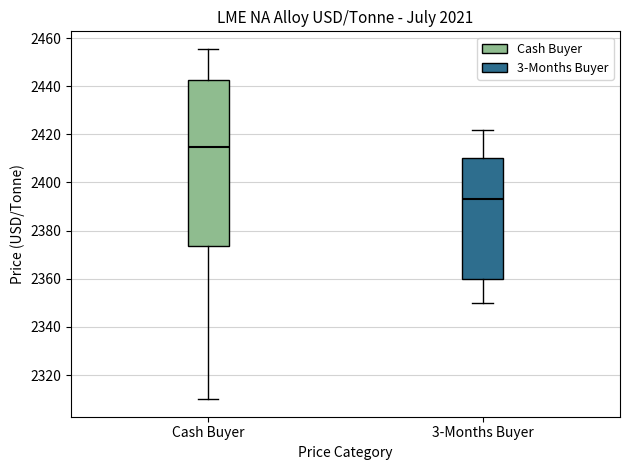

Which box has the highest median line?

Cash Buyer